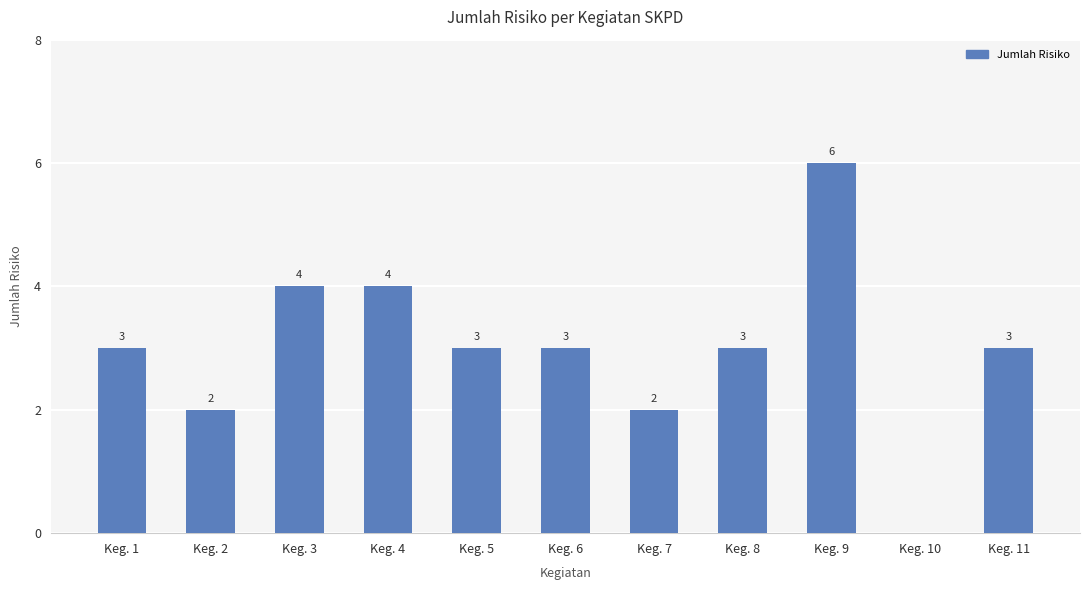

What is the change in value from Keg. 3 to Keg. 10?

-4